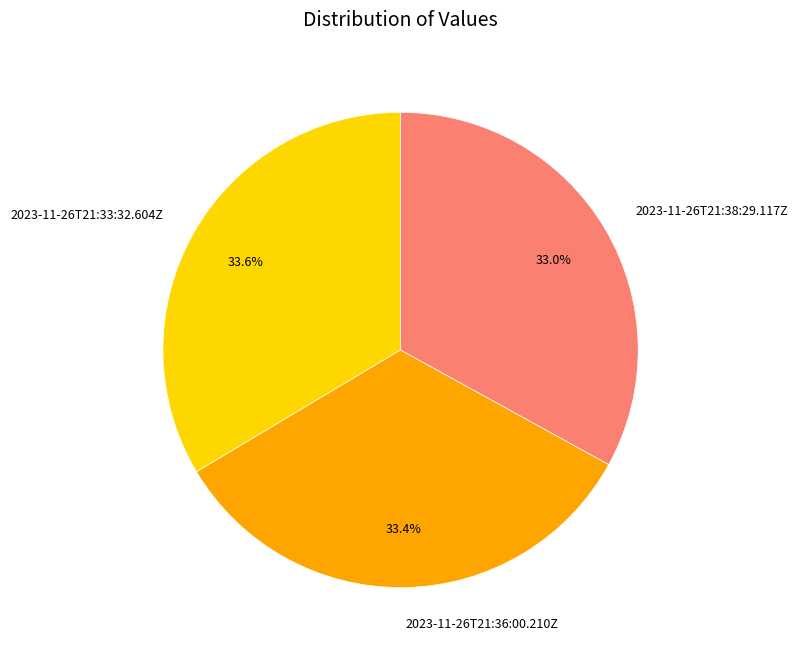

What percentage is the 2023-11-26T21:33:32.604Z slice, to the nearest percent?

34%